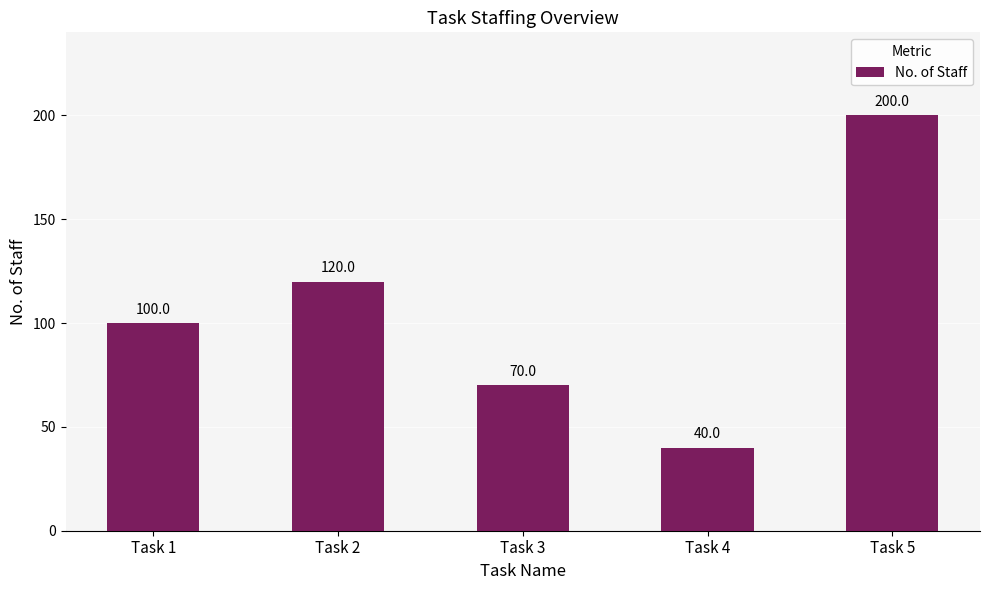

How many bars are there in total?

5